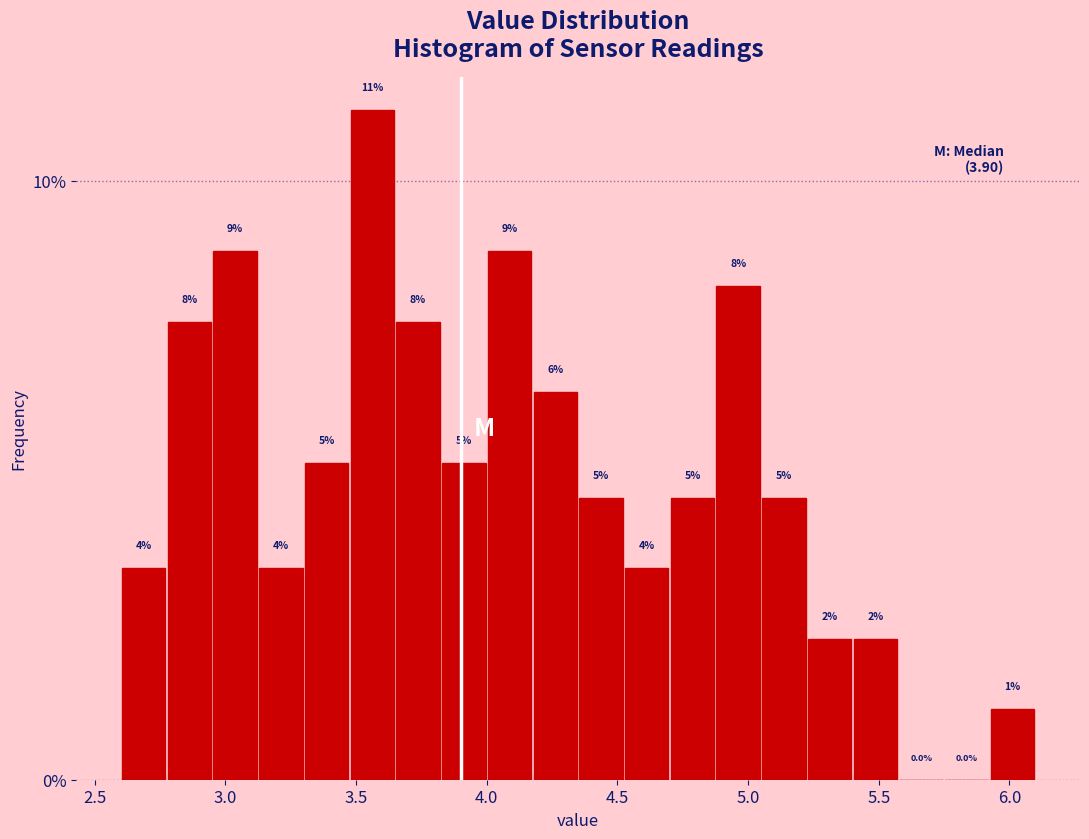

Read against the x-axis, roughly where is the centre of the tallest bar?

3.55